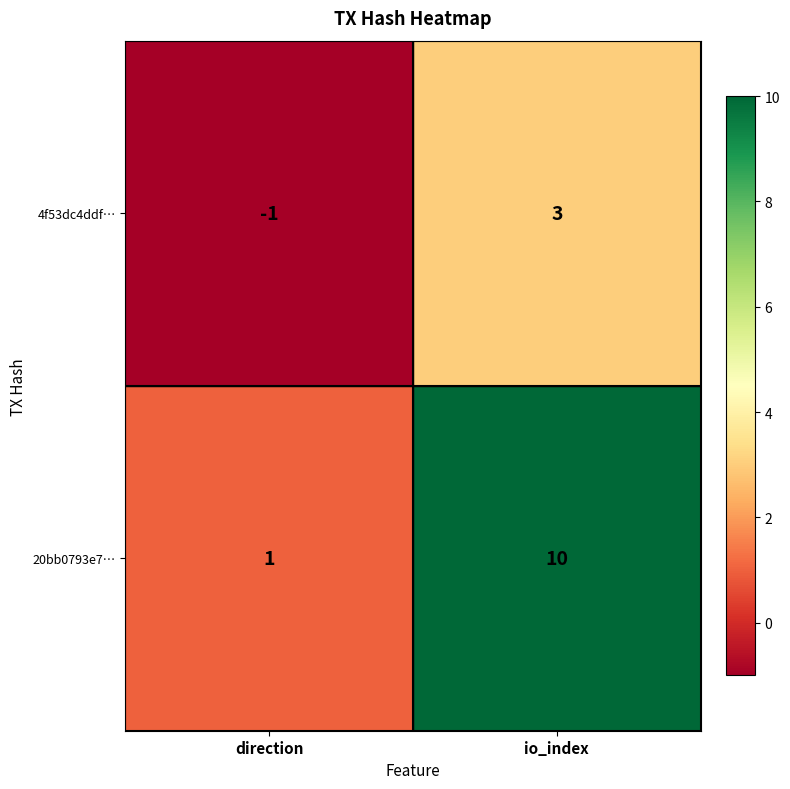

What is the sum of all 20bb0793e7… values?

11